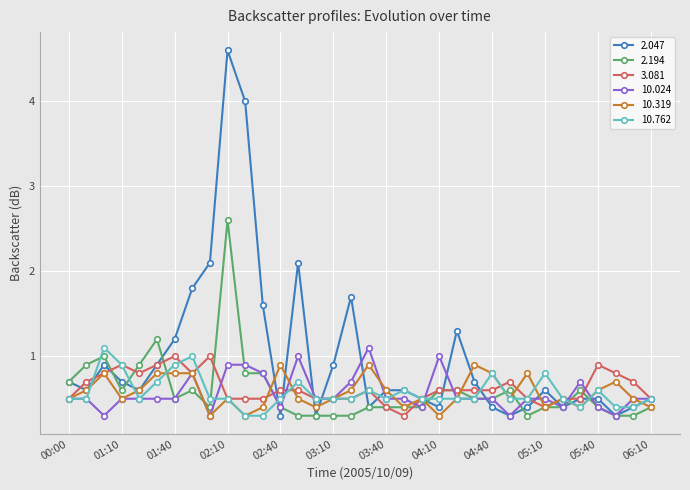

What are all the series names shown in the legend?

2.047, 2.194, 3.081, 10.024, 10.319, 10.762